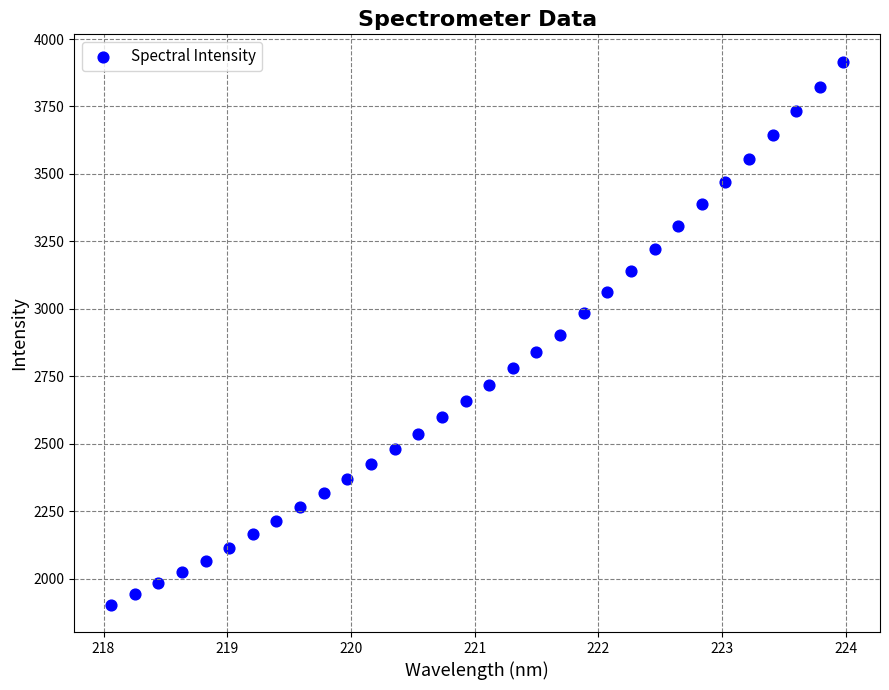

What is the range of Y values (max minus min)?

2013.9